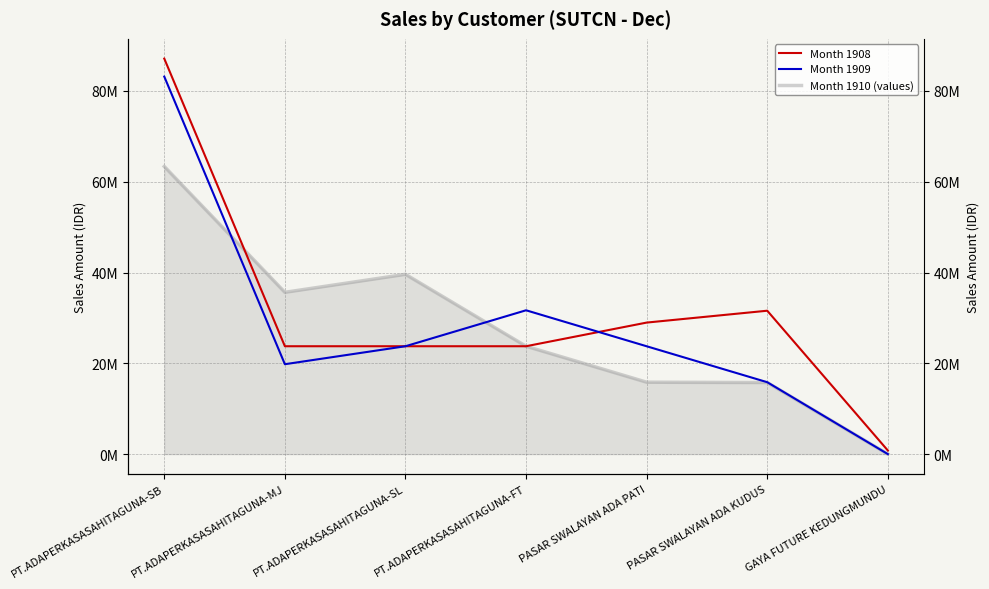

Is the value of Month 1909 at PASAR SWALAYAN ADA KUDUS greater than the value of Month 1910 (values) at PASAR SWALAYAN ADA KUDUS?

Yes